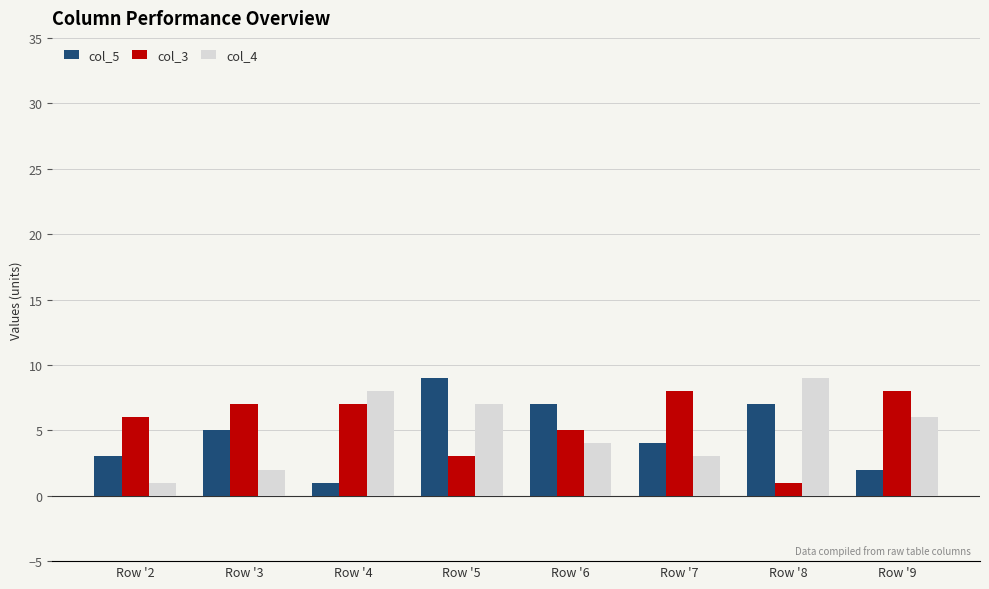

What is the total value across all series at Row '4?

16